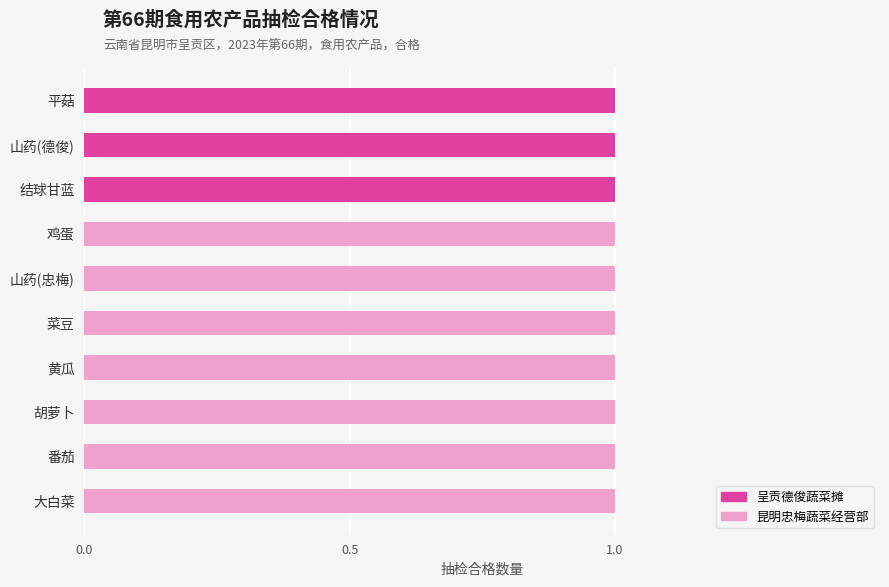

True or false: 呈贡德俊蔬菜摊 has a value of 1 at 山药(德俊).

True